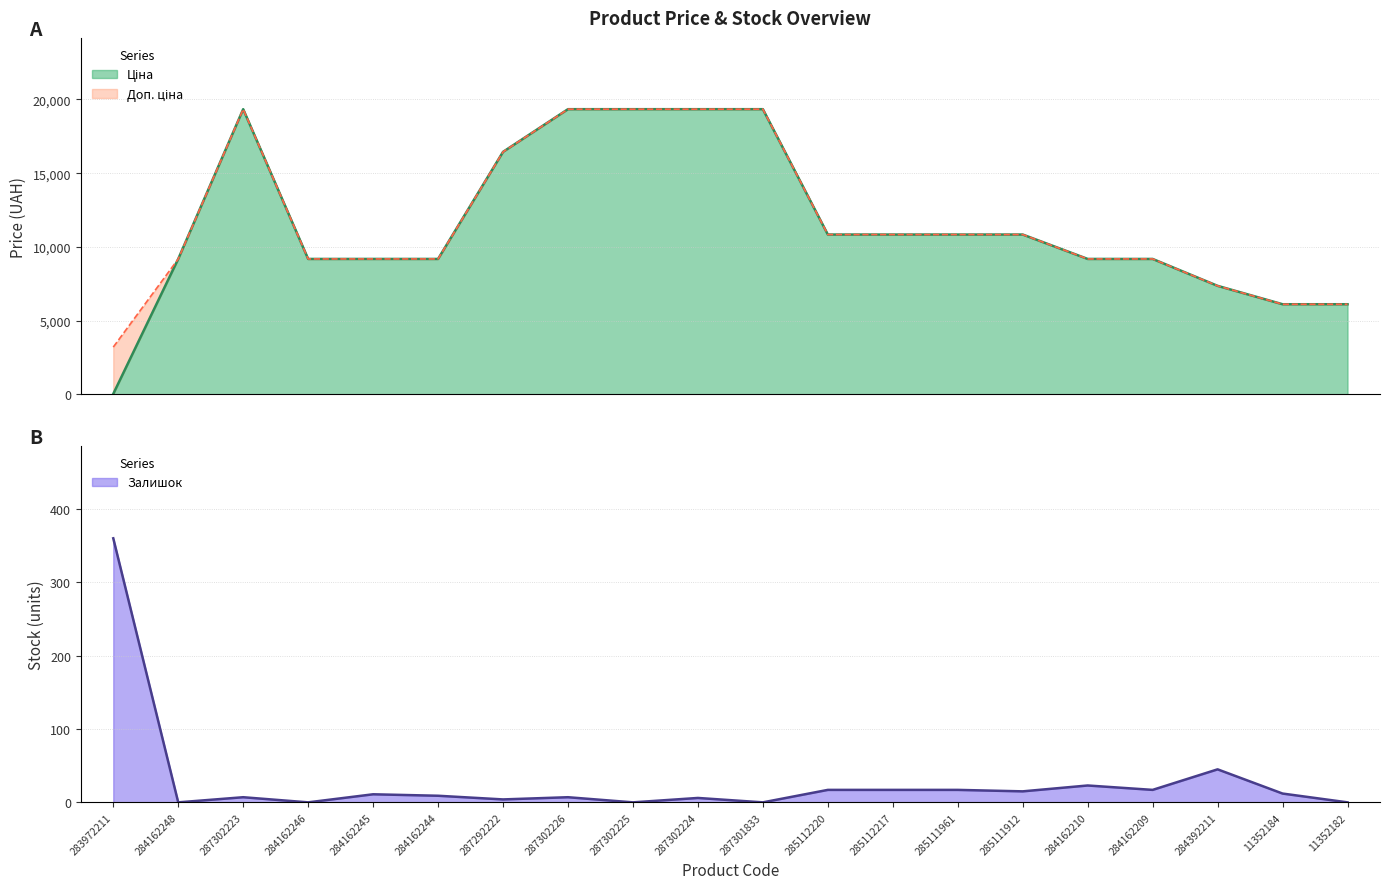

What is the value of the Доп. ціна point at the 12th from the left?

10840.1